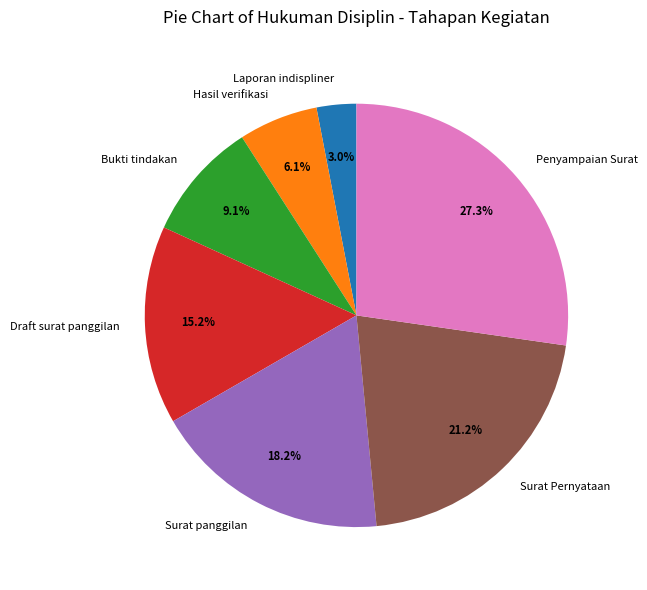

Do Laporan indispliner and Surat Pernyataan together represent more than half of the pie?

No